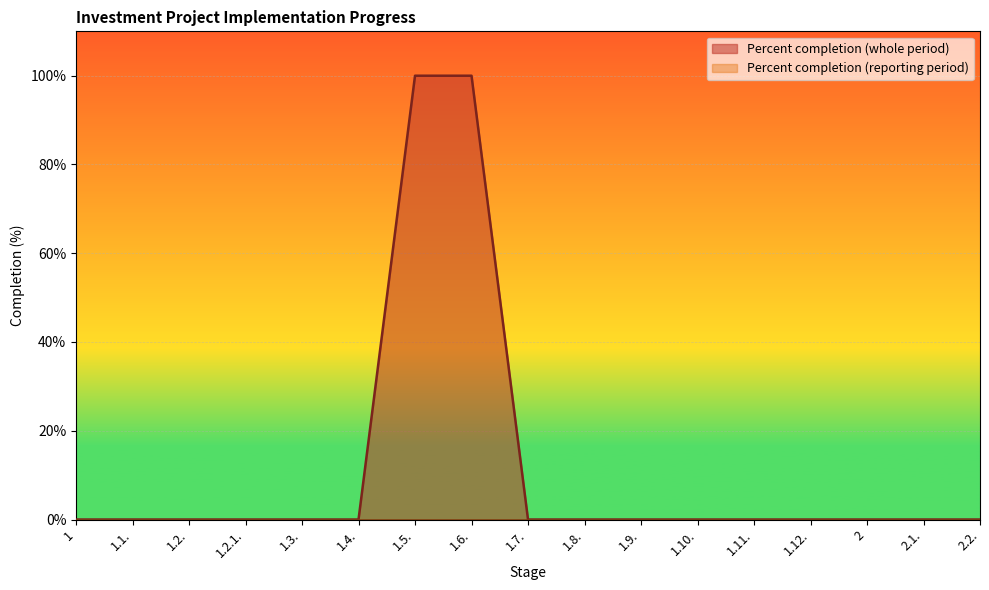

List the labels in order of value, largest first.

1.5., 1.6., 1, 1.1., 1.2., 1.2.1., 1.3., 1.4., 1.7., 1.8., 1.9., 1.10., 1.11., 1.12., 2, 2.1., 2.2.